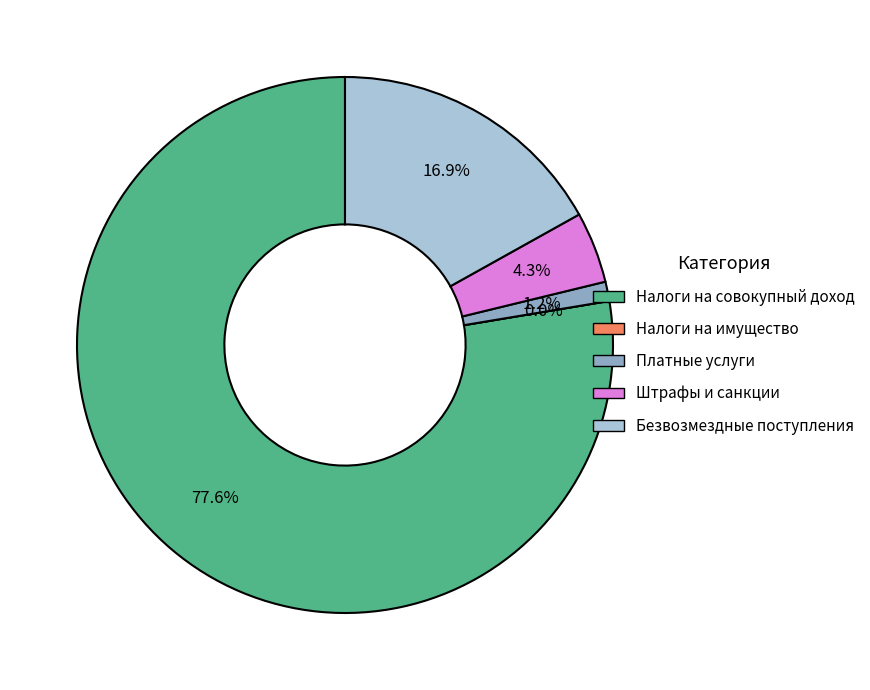

Is it true that НАЛОГИ НА СОВОКУПНЫЙ ДОХОД is 66% of the pie?

False